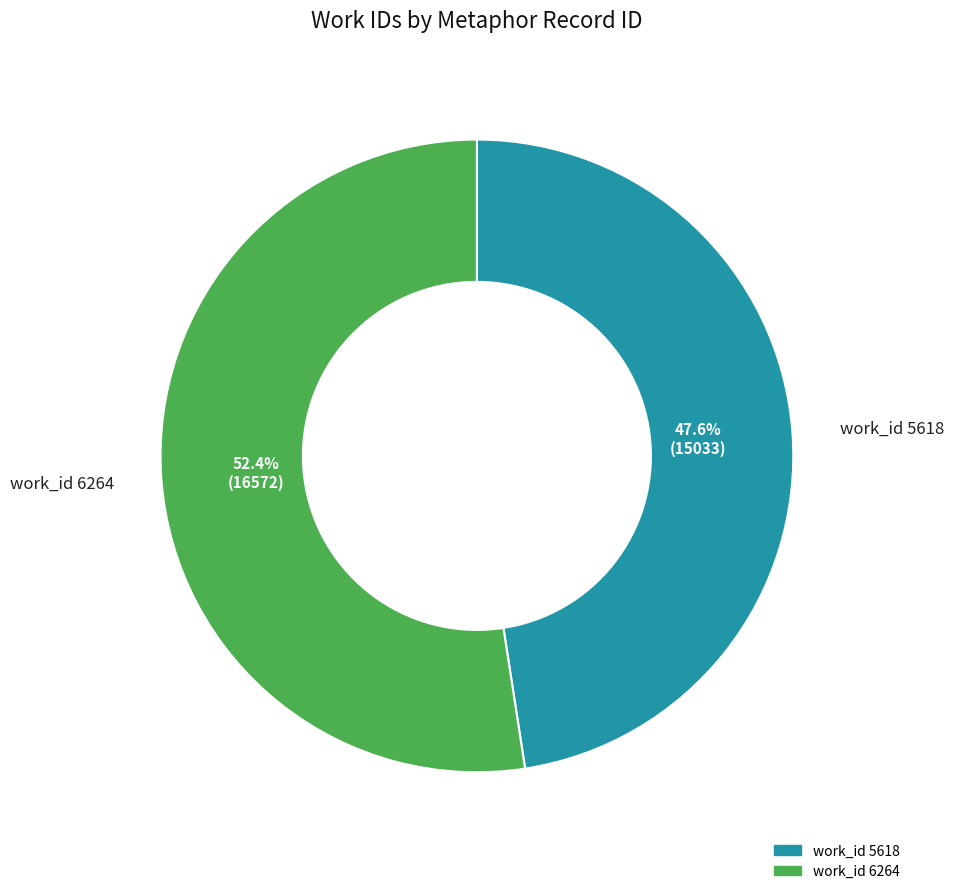

Does any single category account for the majority?

Yes